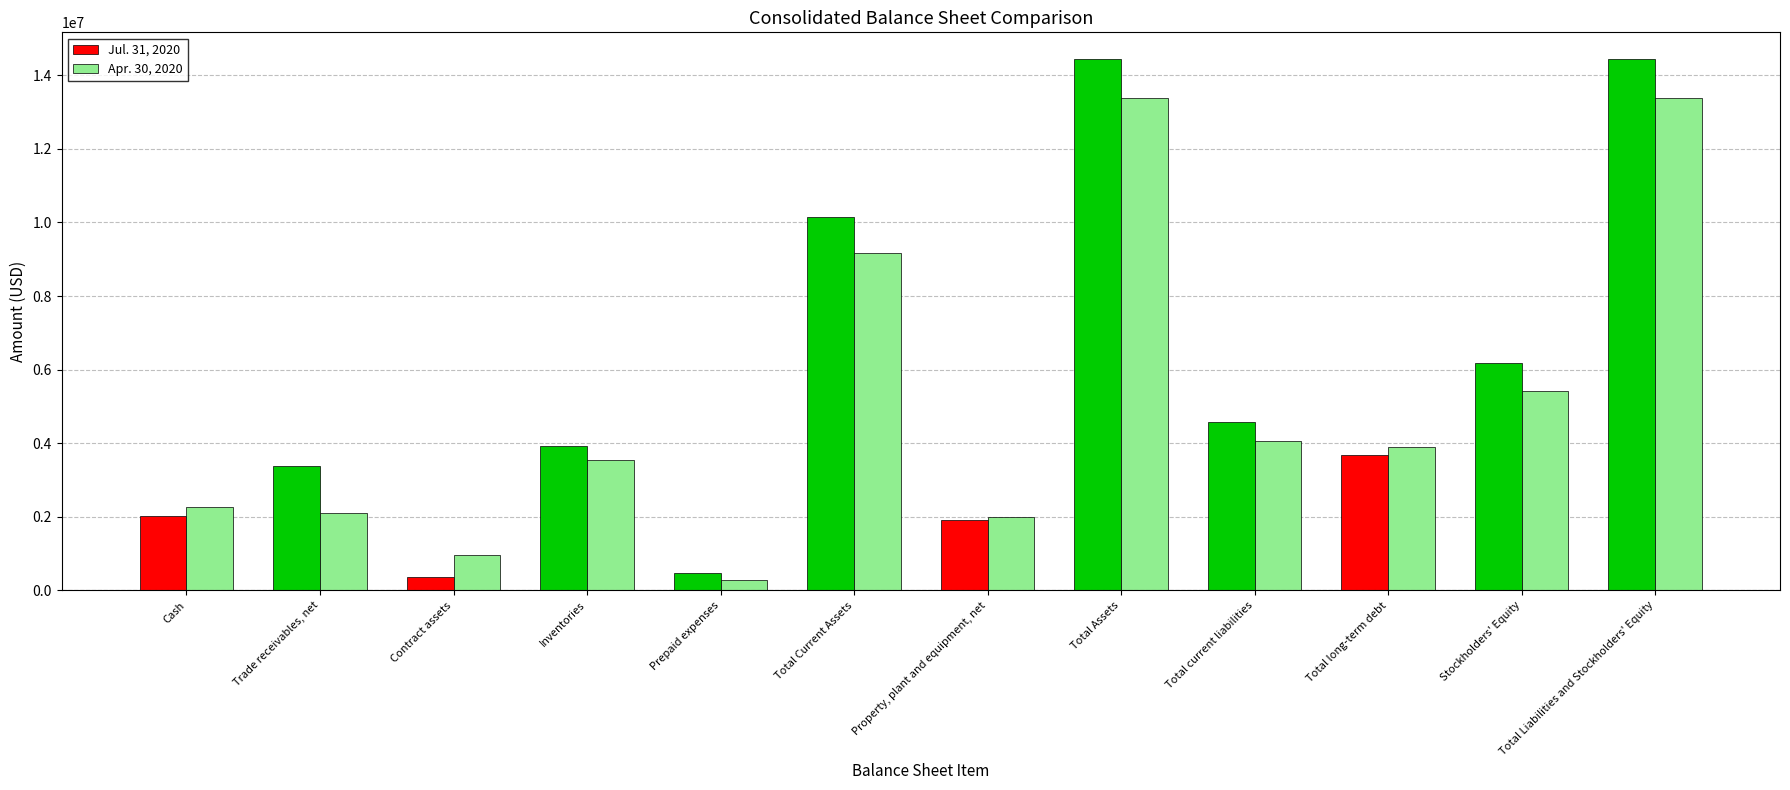

Is the value of Apr. 30, 2020 at Total Assets greater than the value of Jul. 31, 2020 at Total current liabilities?

Yes